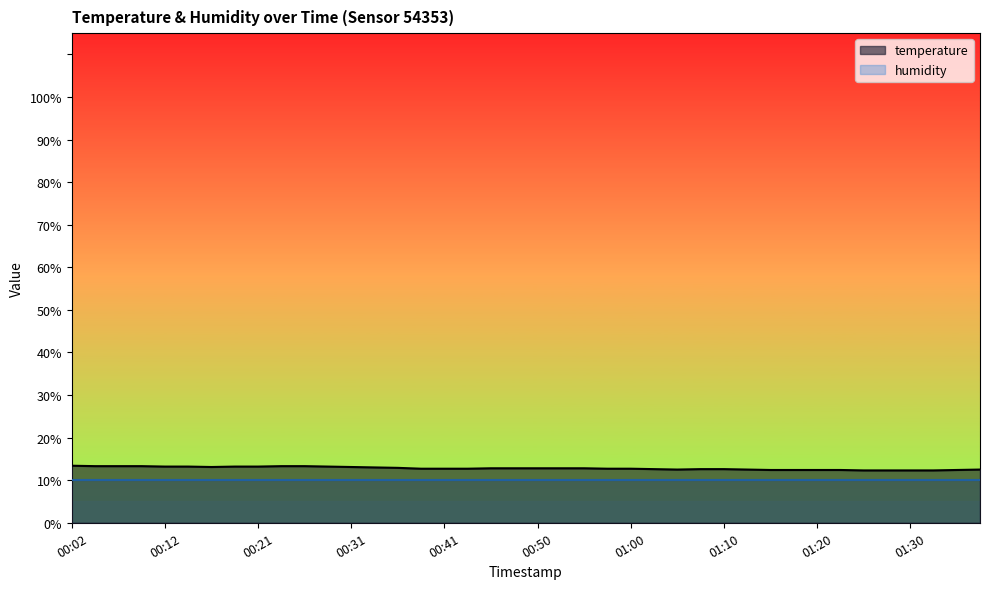

What is the difference between the maximum and minimum values?

1.1